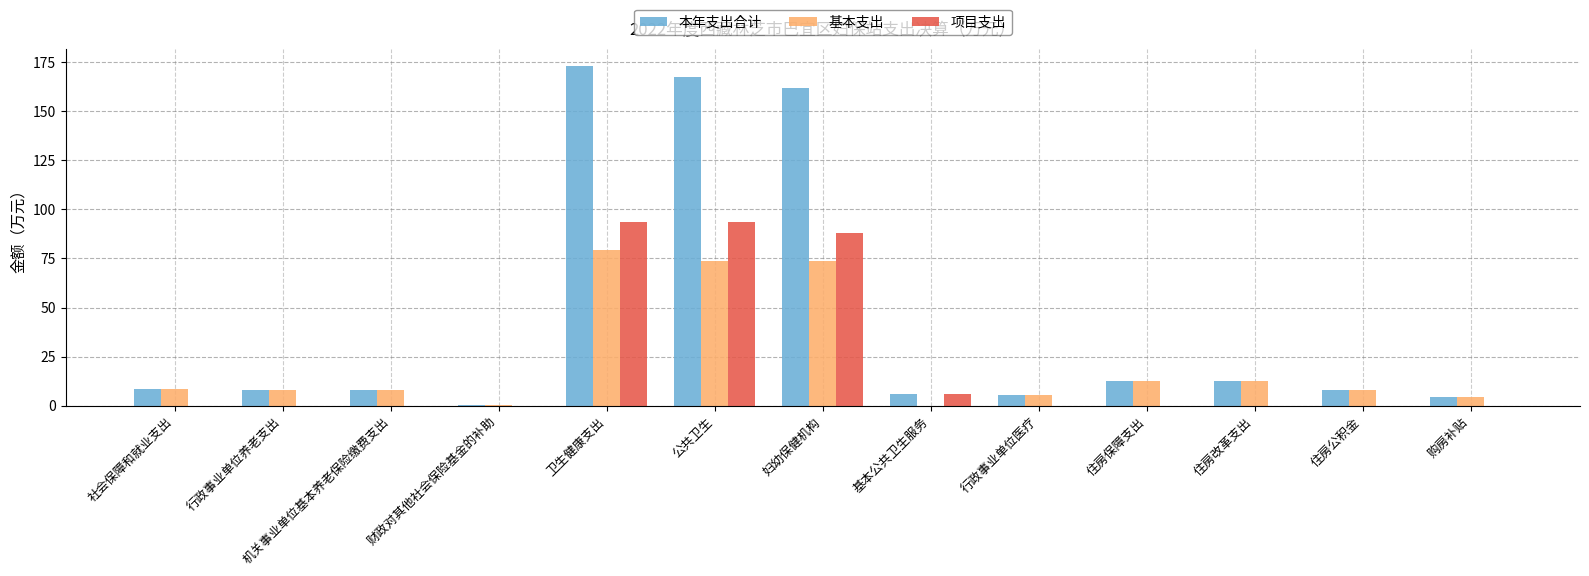

How many distinct data groups are displayed?

3